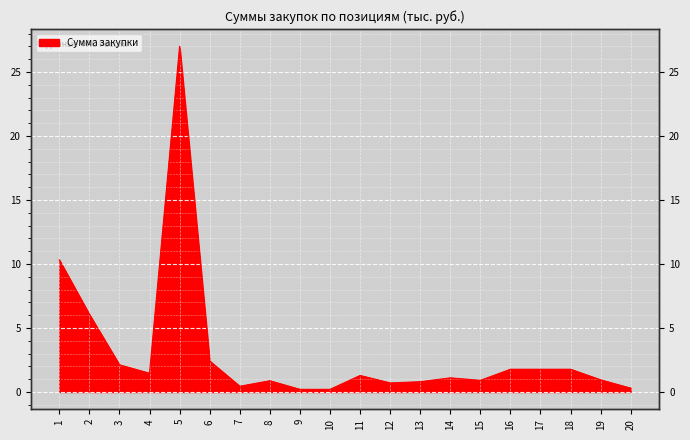

What is the value of the 1st point from the left?

10.3